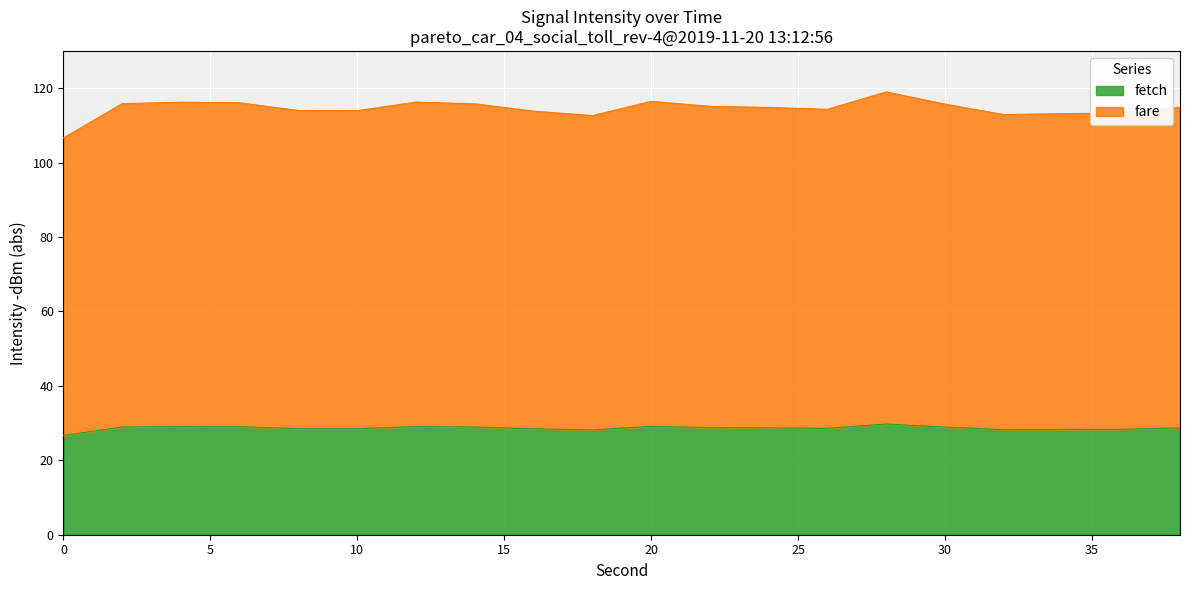

How many categories are shown in the chart?

20